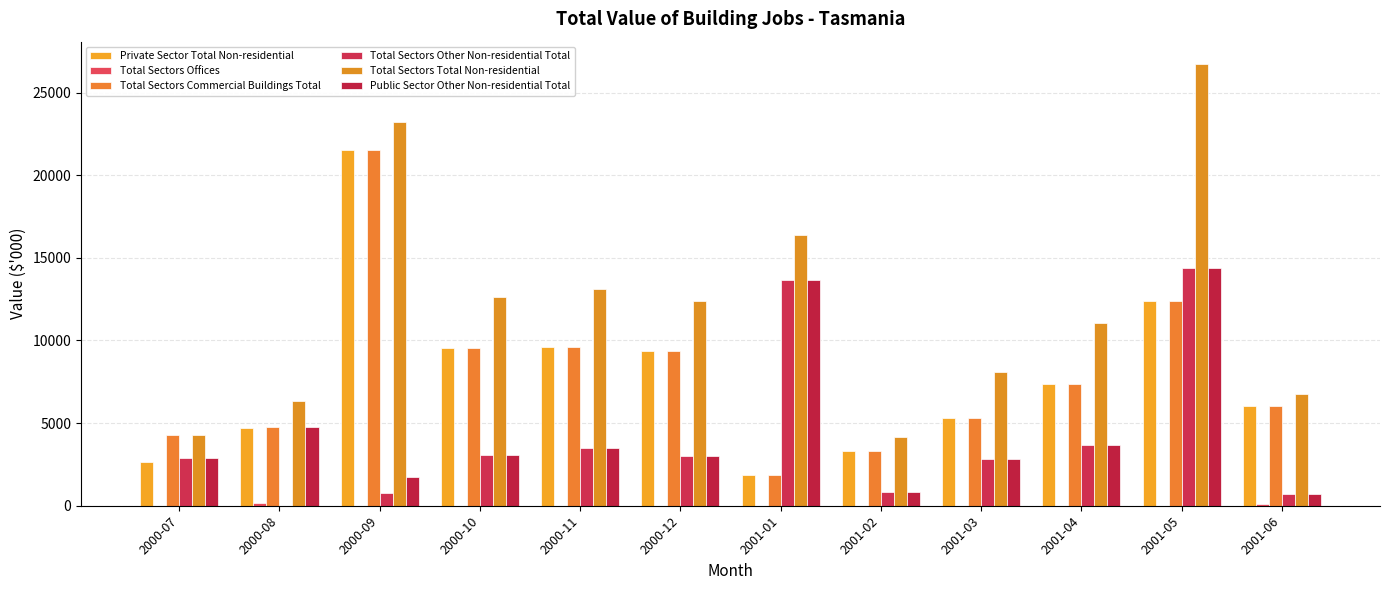

What is the total value across all series at 2000-09?

68731